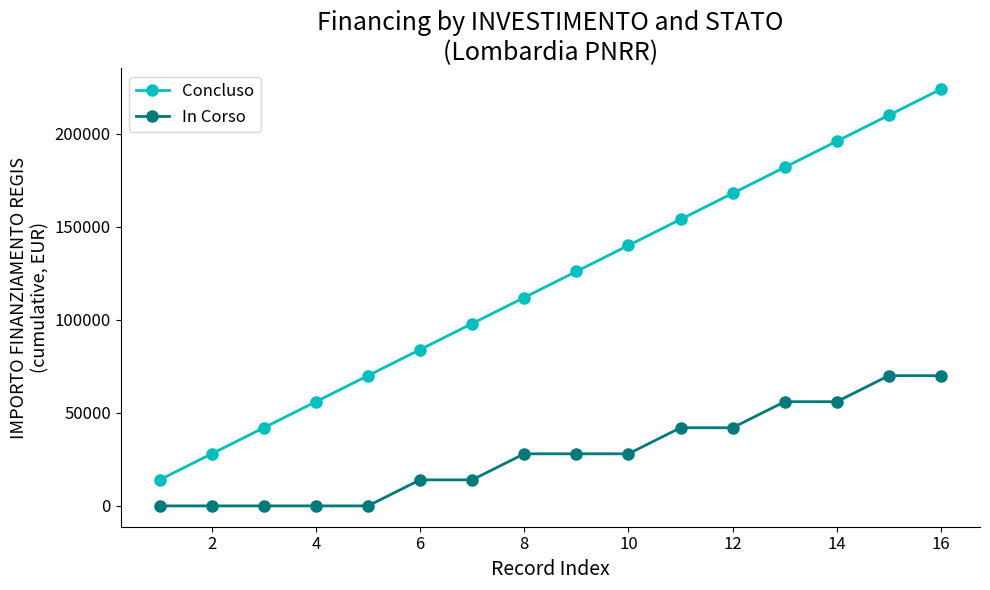

True or false: In Corso and Concluso intersect in this chart.

False